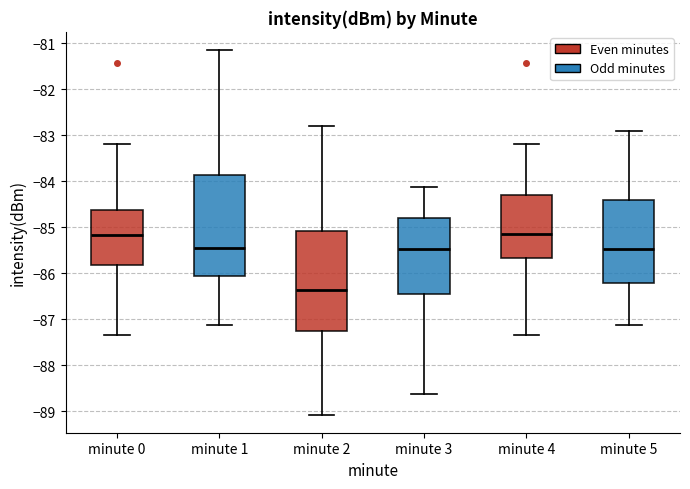

Where does the upper whisker of the box for minute 5 end on the y-axis? The values are not printed on the chart, so give them approximately, as read against the axis.

-82.9